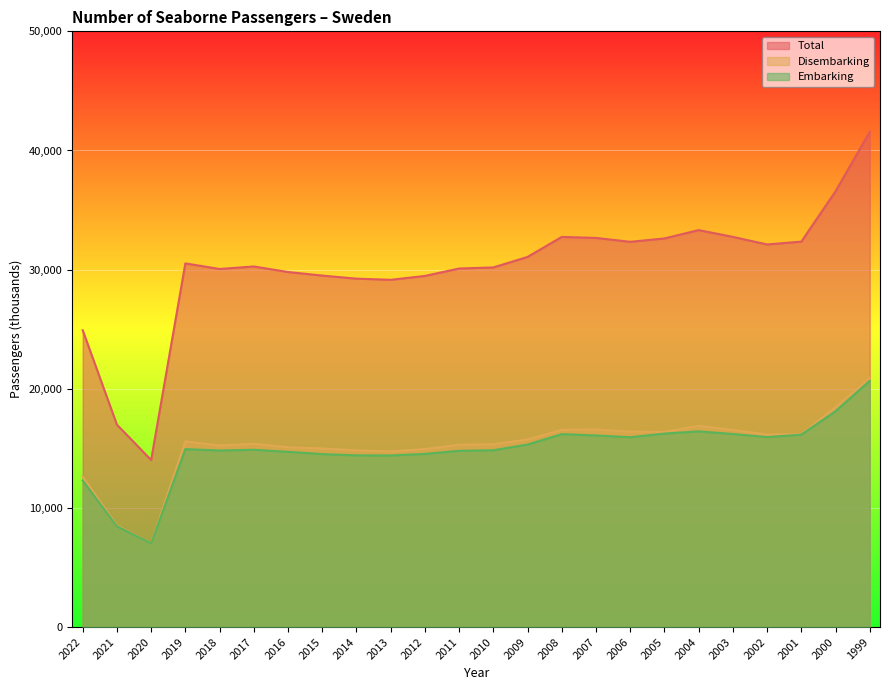

True or false: Disembarking has more than 2 points higher than both neighbors.

True